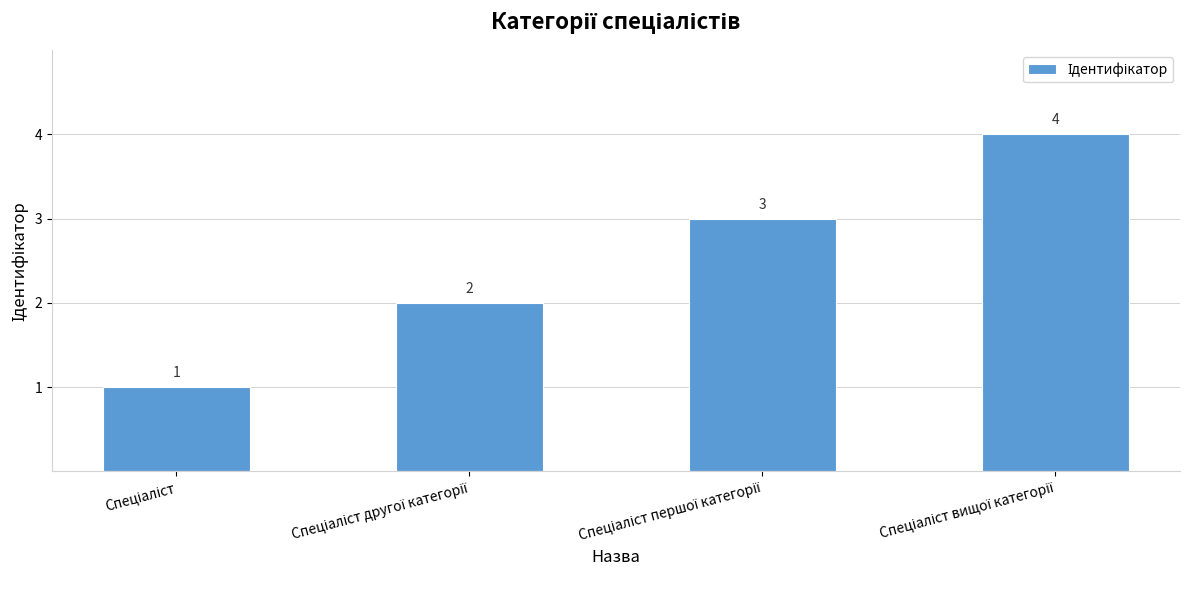

How many series are shown in this chart?

1